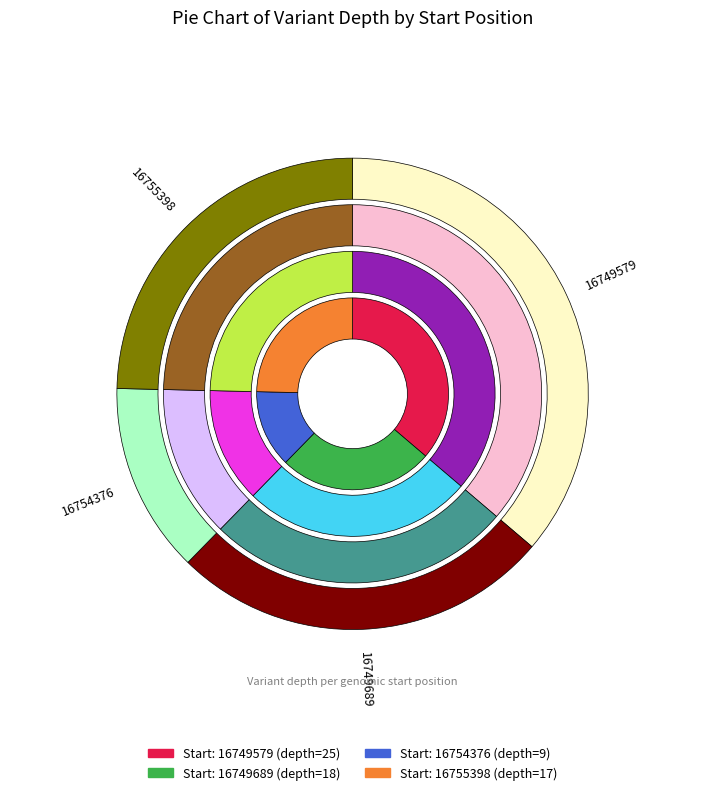

Is it true that 16749579 is 23% of the pie?

False